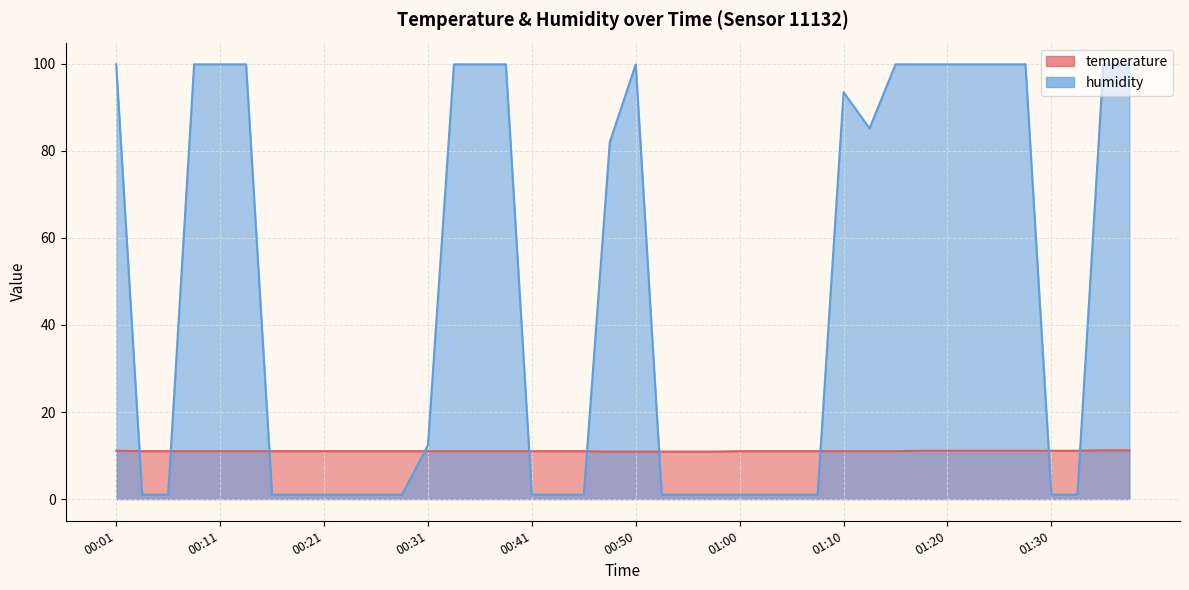

How many intersections are there between humidity and temperature?

10